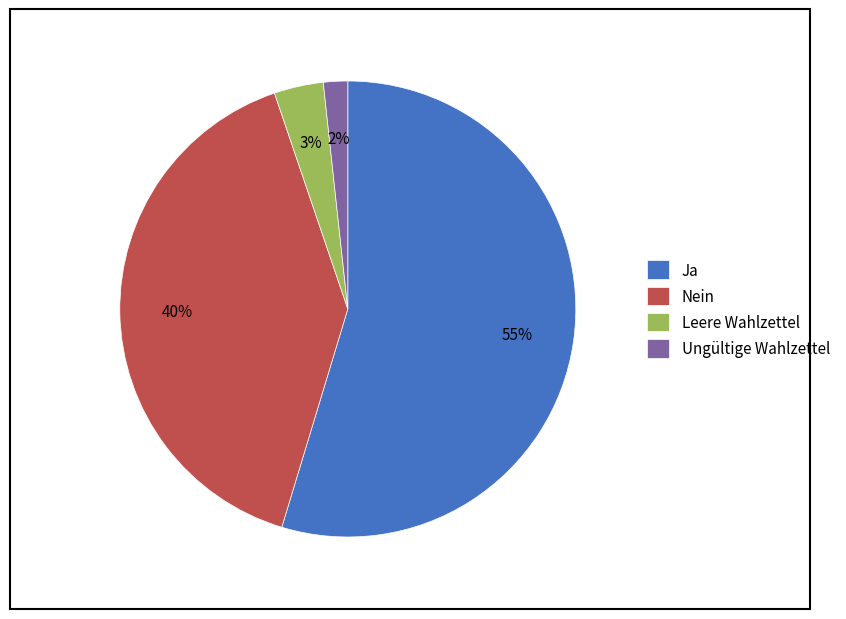

The Ungültige Wahlzettel slice represents 2% of the pie. True or false?

True